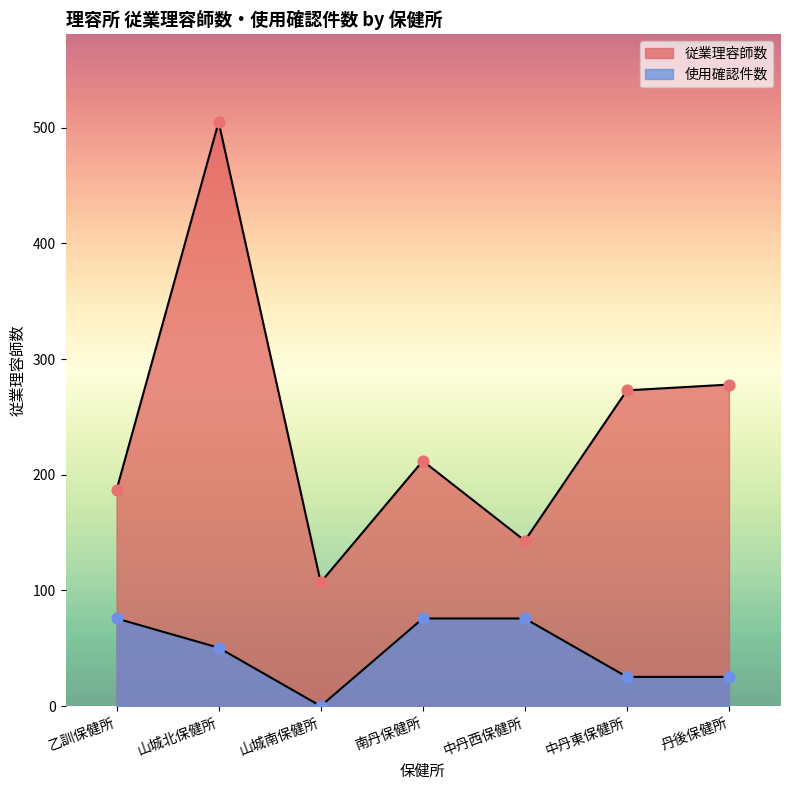

What are all the series names shown in the legend?

従業理容師数, 使用確認件数